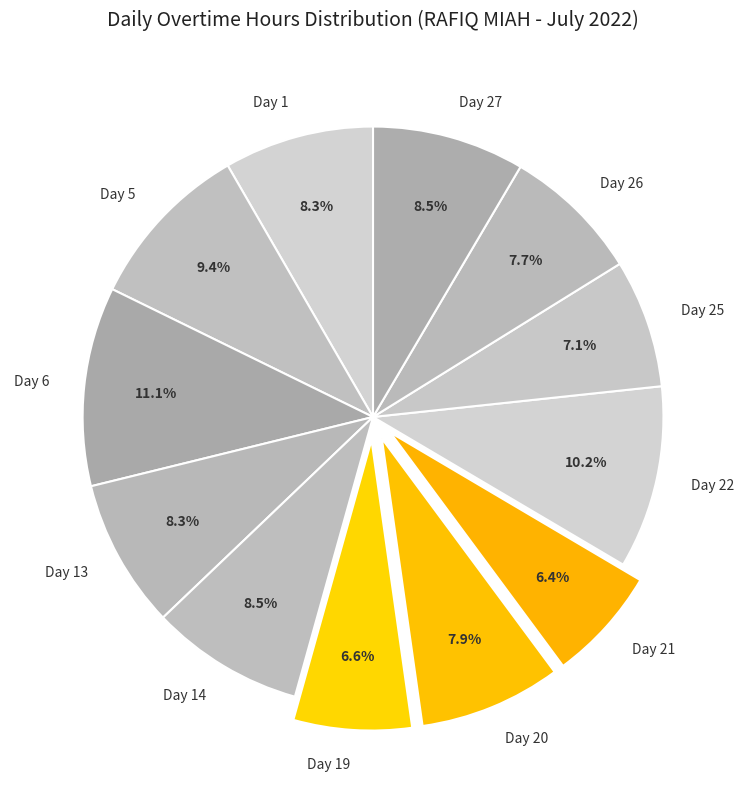

The Day 26 slice represents 20% of the pie. True or false?

False